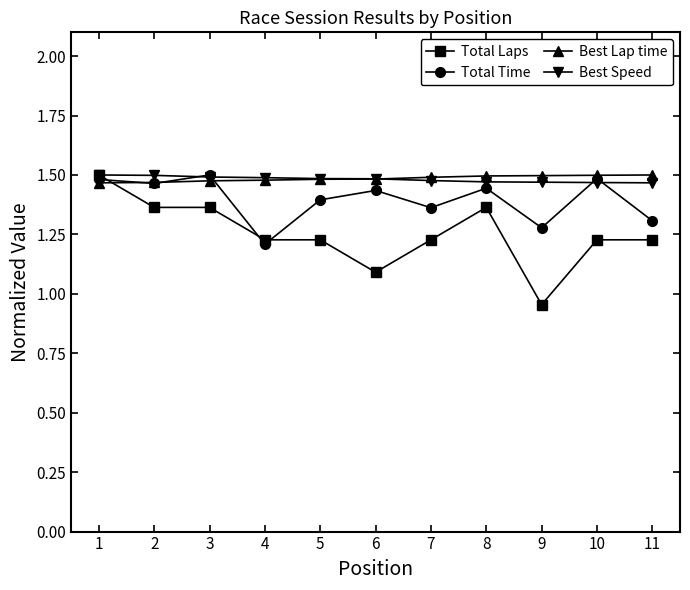

Between 5 and 8, which series saw the biggest shift?

Total Laps